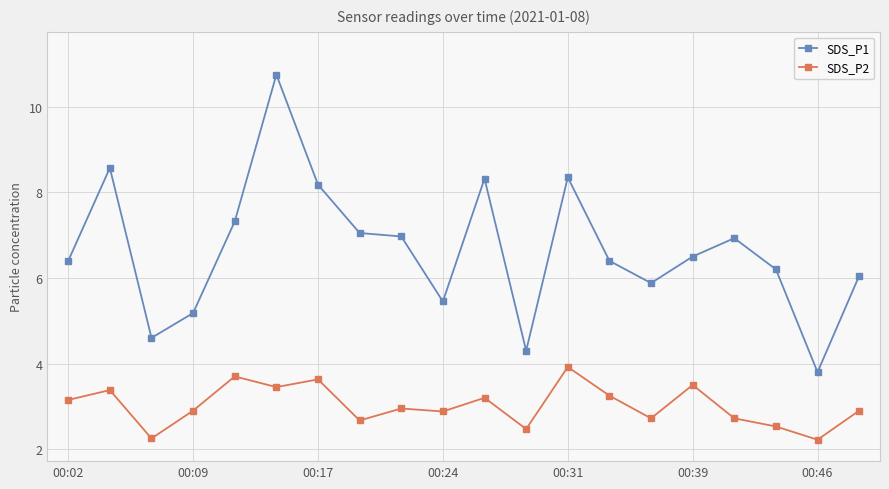

List the series in order of their peak value, highest first.

SDS_P1, SDS_P2